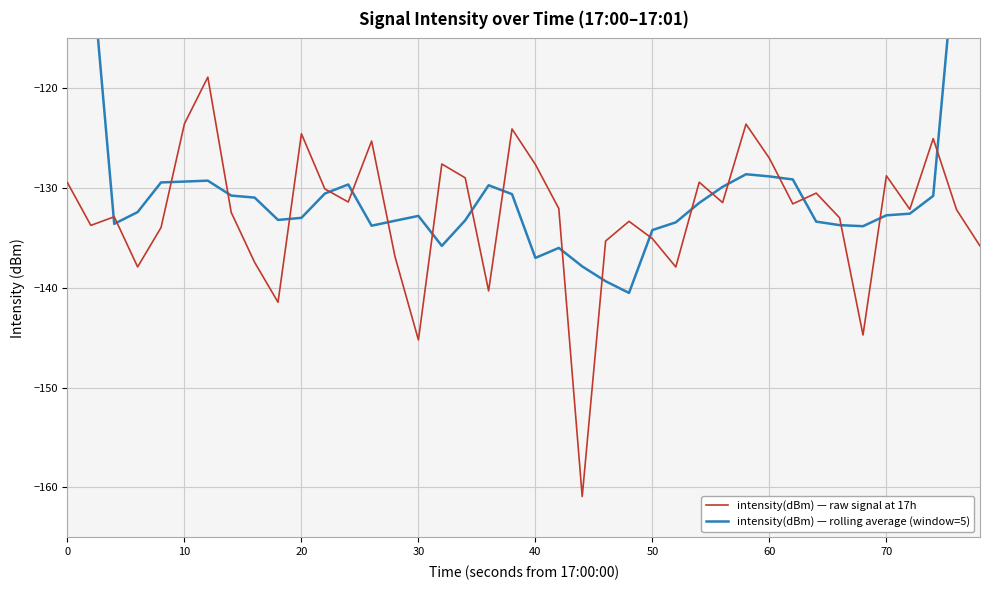

In intensity(dBm) — rolling average (window=5), how many points are lower than both neighbors (excluding endpoints)?

7